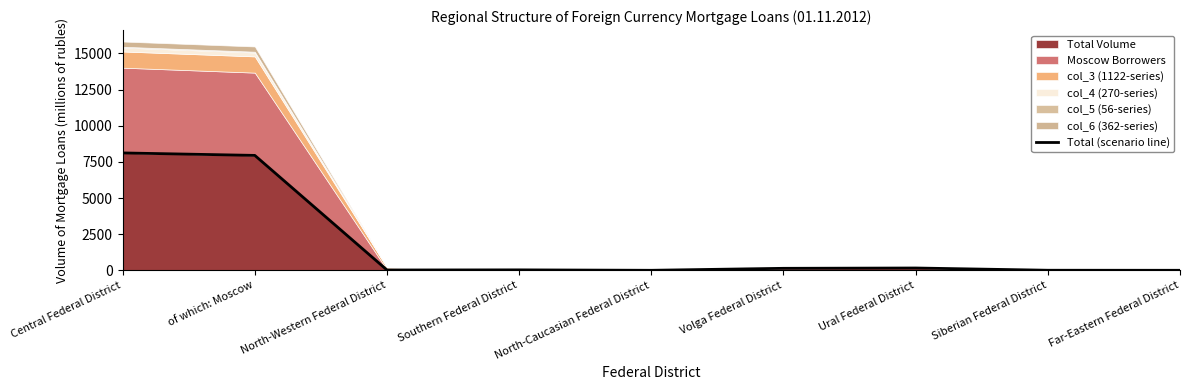

How many data points are less than 29?

4